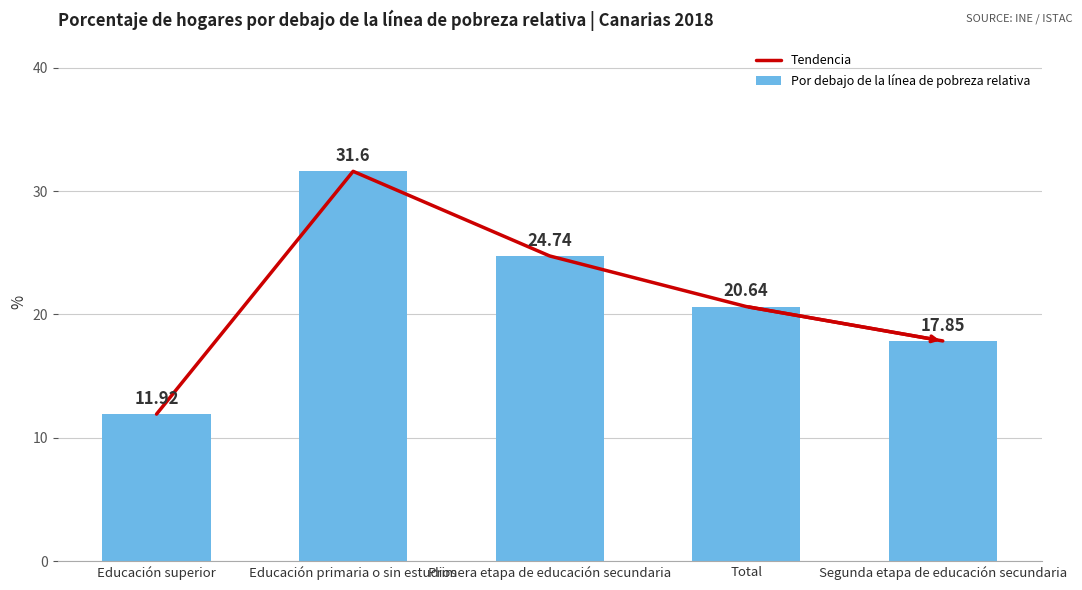

How many values in the Por debajo de la línea de pobreza relativa series exceed 20?

3